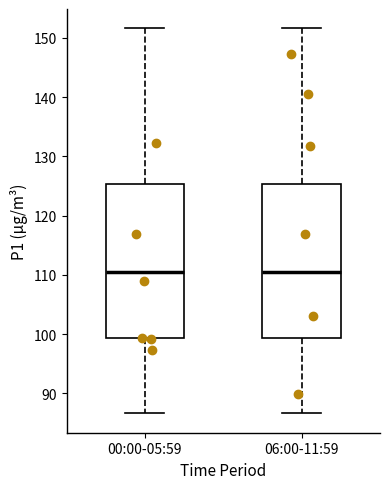

Reading left to right, read every box against the y-axis: the position of its median line, the range the box covers, and the ends of its whiskers. The values are not printed on the chart, so give them approximately, as read against the axis.

00:00-05:59: median 111, box 99 to 125, whiskers 87 to 152
06:00-11:59: median 111, box 99 to 125, whiskers 87 to 152